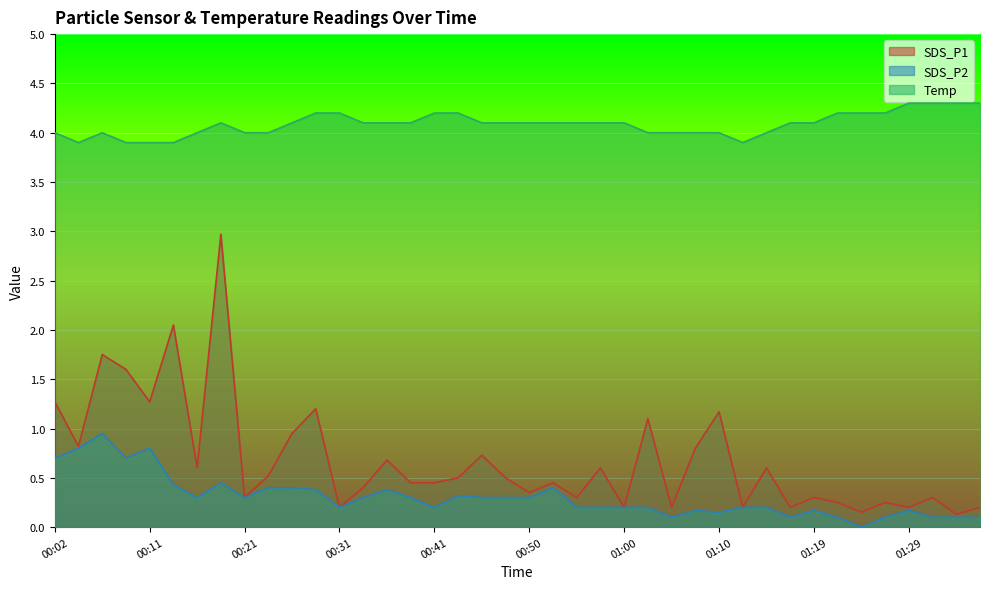

Is the value of SDS_P2 at 00:23 greater than the value of Temp at 01:19?

No